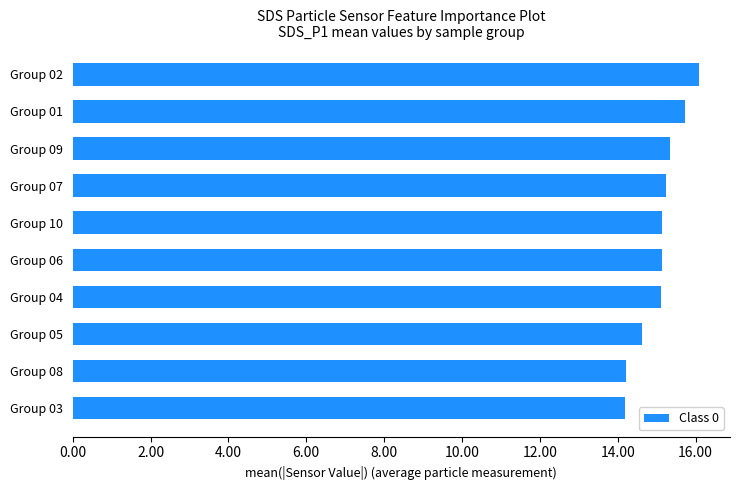

Approximately how many times larger is the value at Group 06 compared to Group 02?

0.9